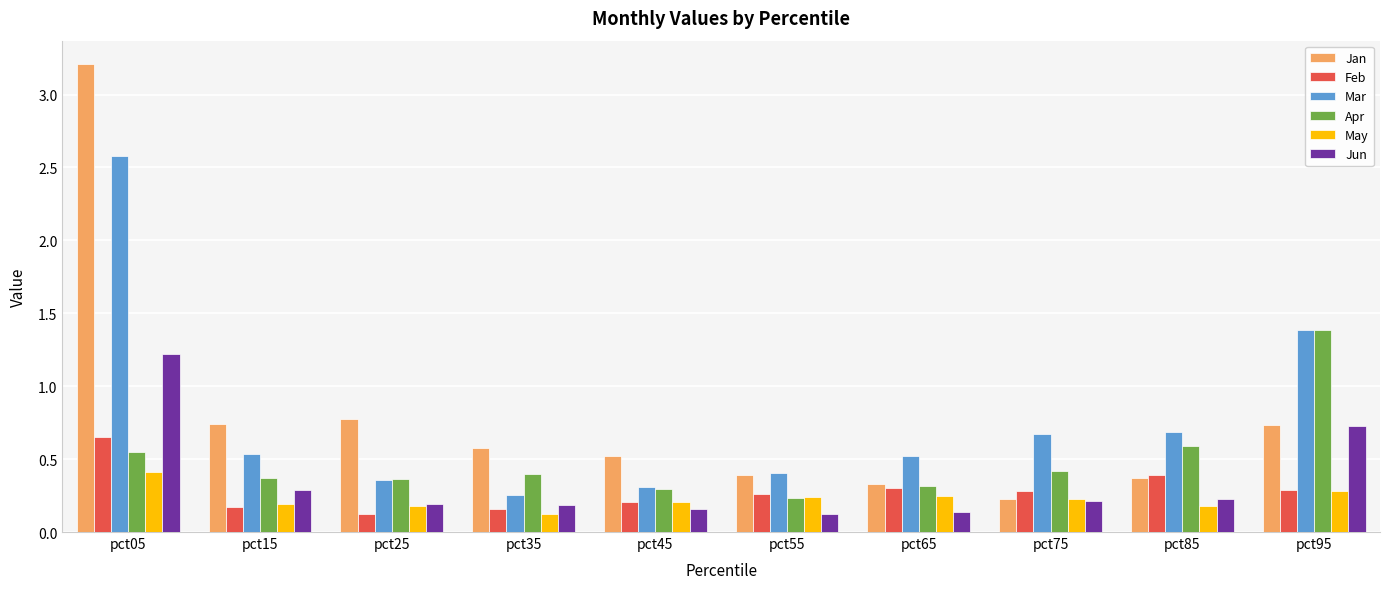

Rank the series by their maximum value, from highest to lowest.

Jan, Mar, Apr, Jun, Feb, May